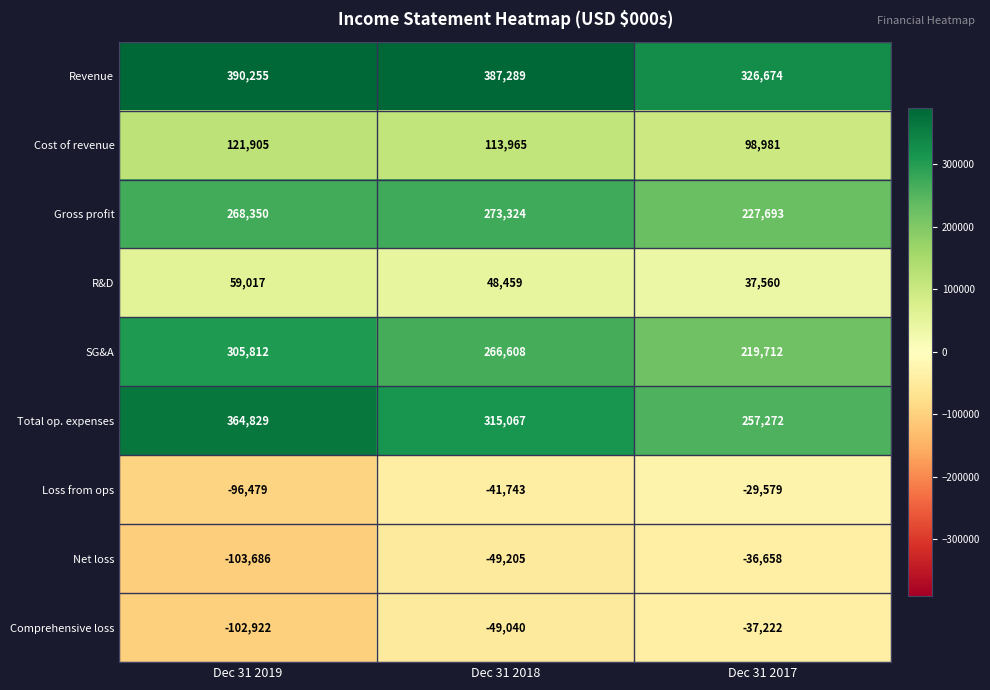

Count the Comprehensive loss values in the range -102922 to -37222.

3